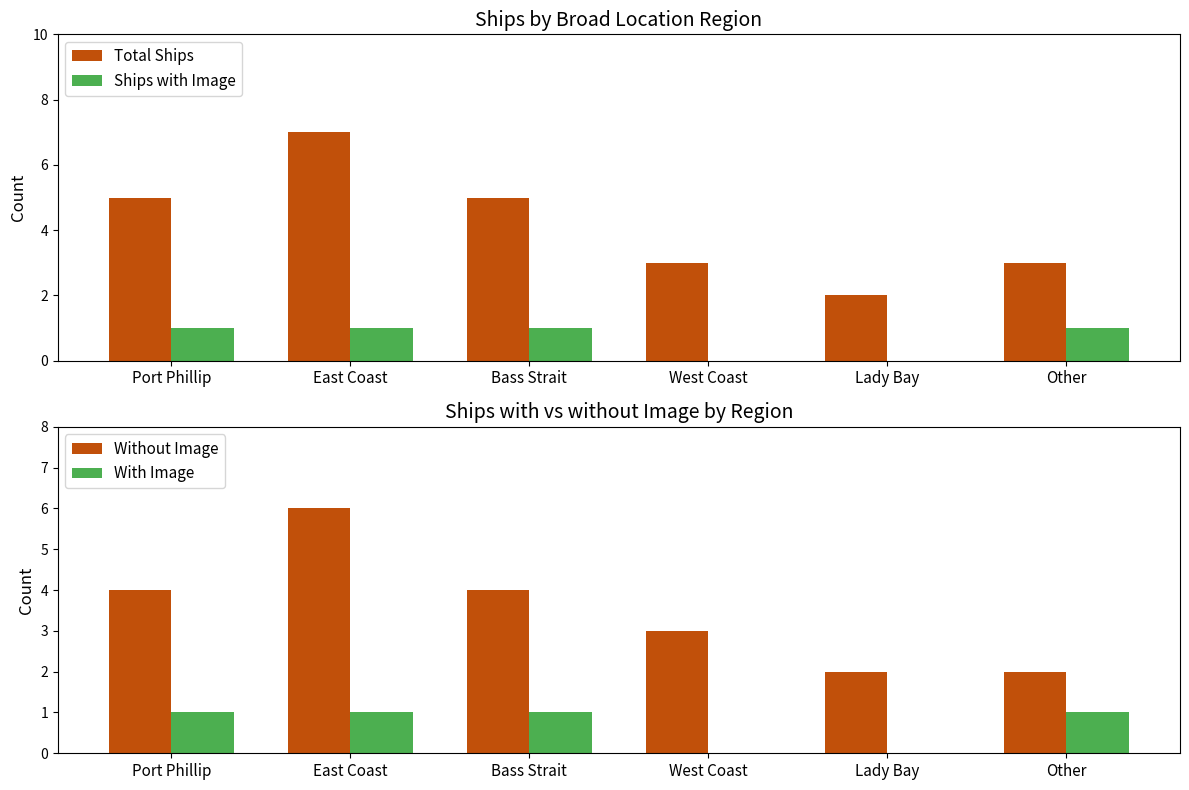

What is the sum of all Ships with Image values?

4